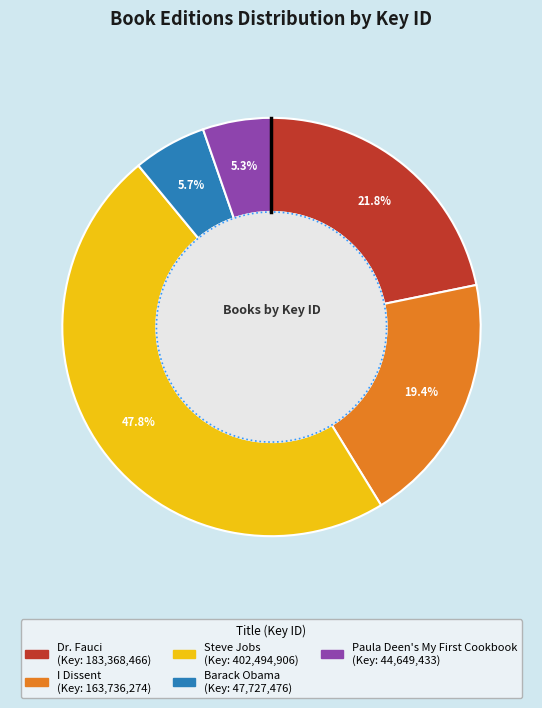

Is it true that Barack Obama is 13% of the pie?

False